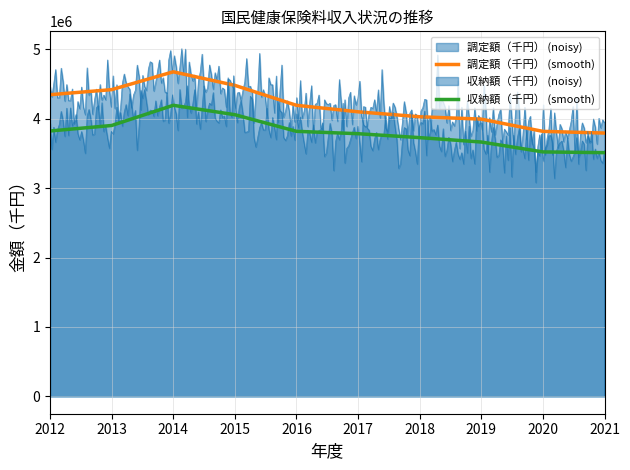

Reading left to right, list all the values displayed in this chart.

調定額（千円） (smooth): 2012=4346401	2013=4419263	2014=4676150	2015=4480833	2016=4193516	2017=4099891	2018=4028547	2019=3994412	2020=3818045	2021=3793894
収納額（千円） (smooth): 2012=3823394	2013=3902724	2014=4193535	2015=4058232	2016=3818550	2017=3784398	2018=3727832	2019=3664353	2020=3521951	2021=3511211